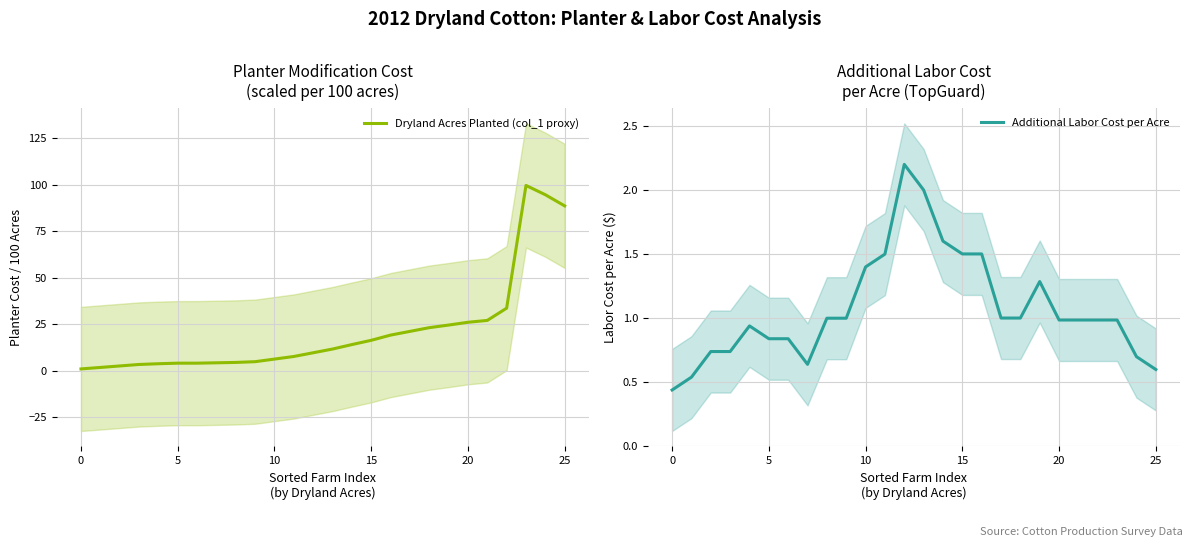

What are all the series names shown in the legend?

Dryland Acres Planted (col_1 proxy), Additional Labor Cost per Acre